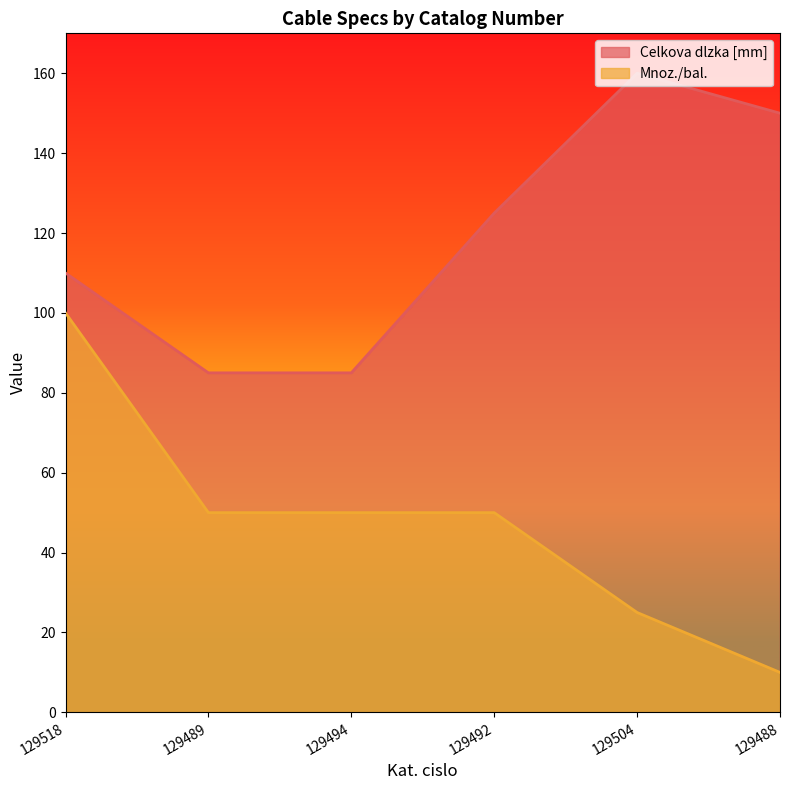

True or false: Celkova dlzka [mm] and Mnoz./bal. intersect in this chart.

False